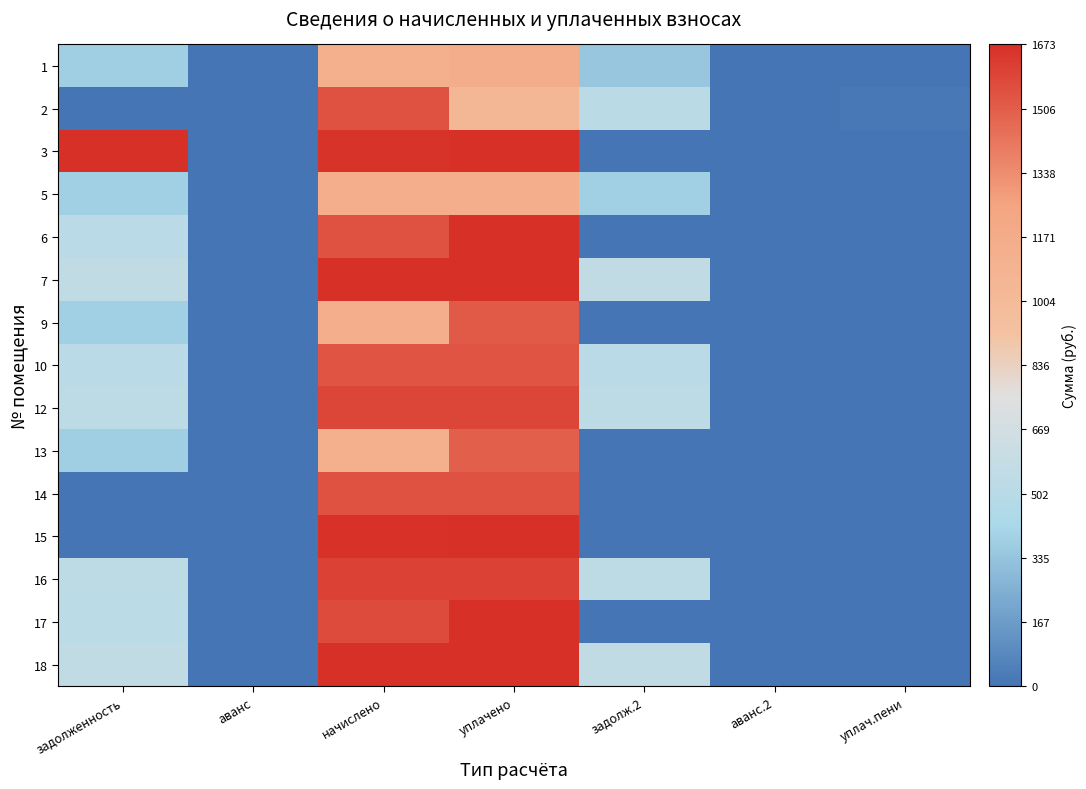

At аванс, list the series in order from smallest to largest.

1, 2, 3, 5, 6, 7, 9, 10, 12, 13, 14, 15, 16, 17, 18